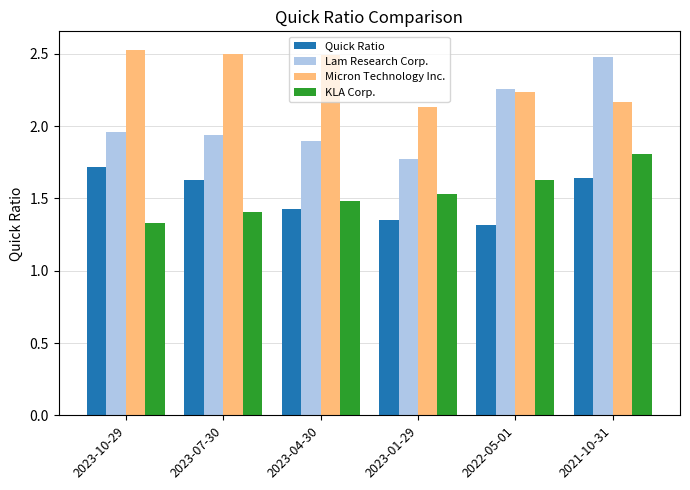

What is the total value across all series at 2023-07-30?

7.5